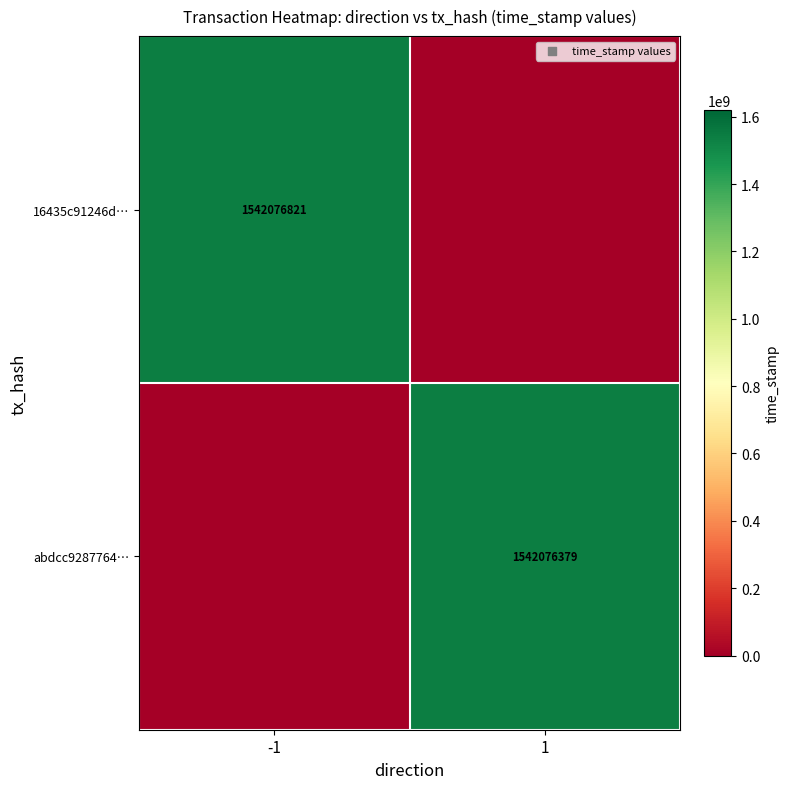

What is the total value across all series at 1?

1542076379